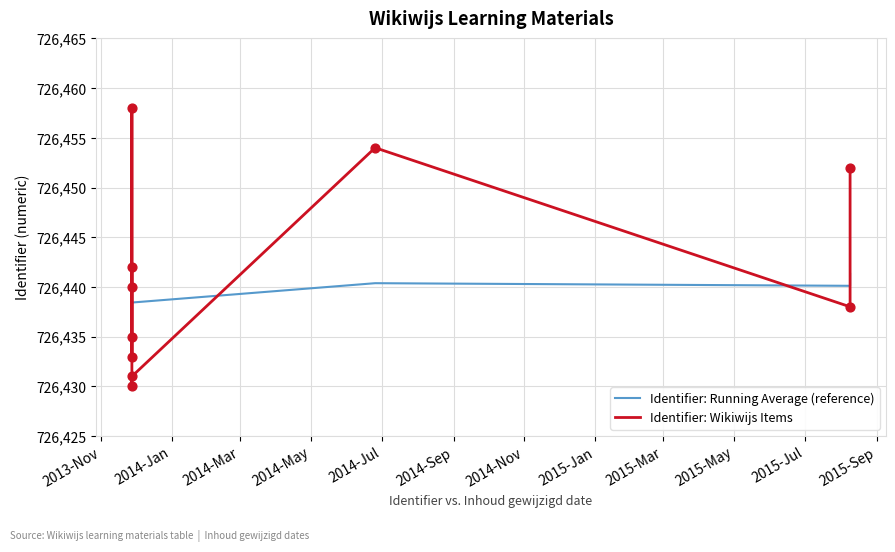

Which series has the widest spread of Y values?

Identifier: Wikiwijs Items